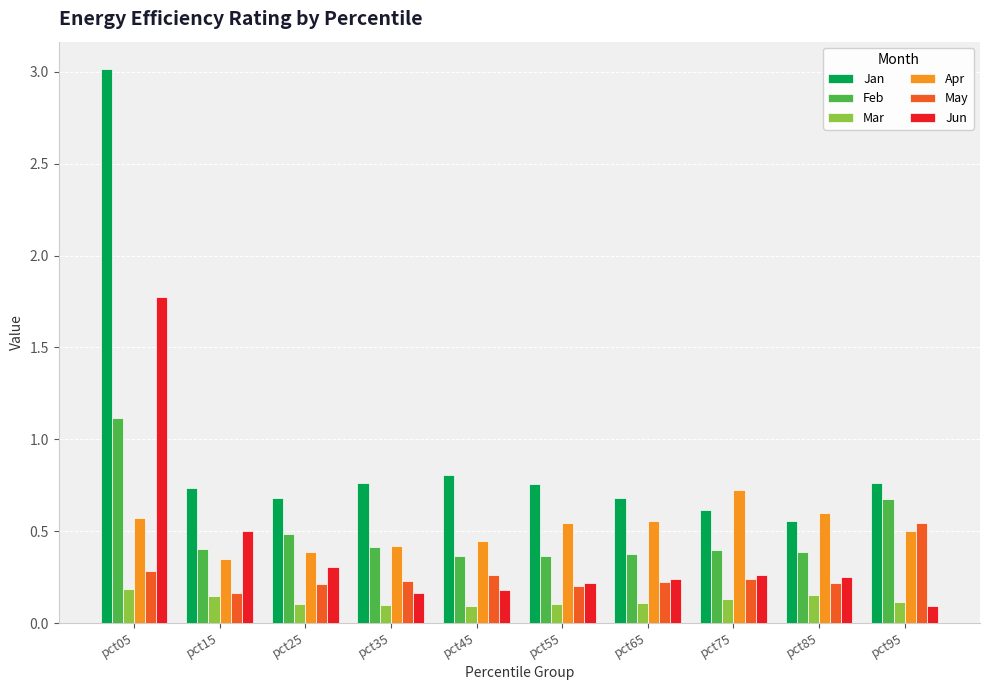

What is the sum of all Feb values?

5.0